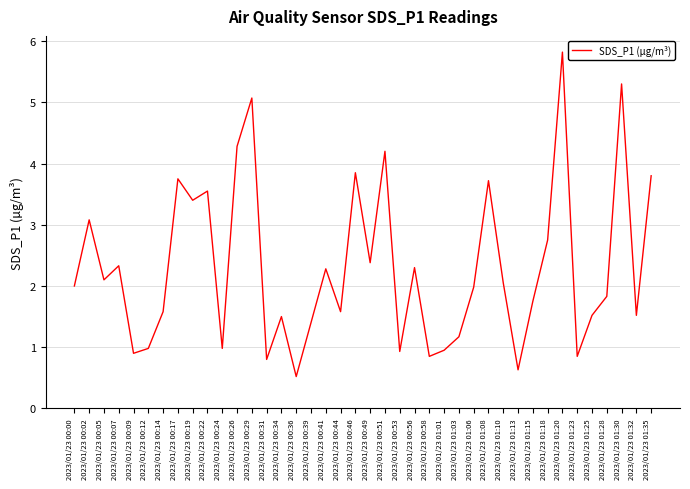

What is the sum of the values at 2023/01/23 00:39 and 2023/01/23 00:17?

5.2